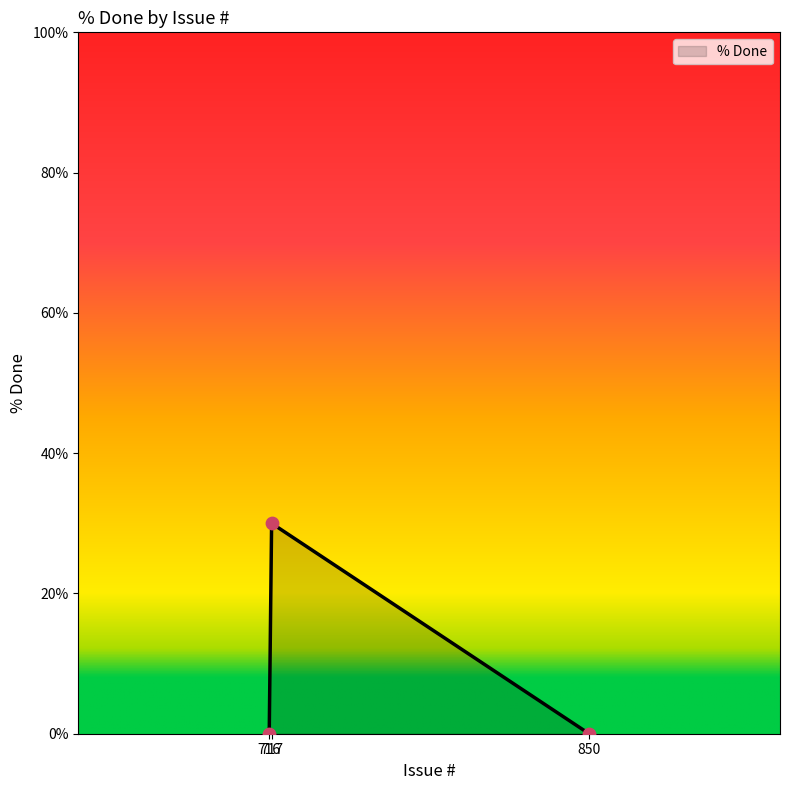

What is the difference between the maximum and minimum values?

30